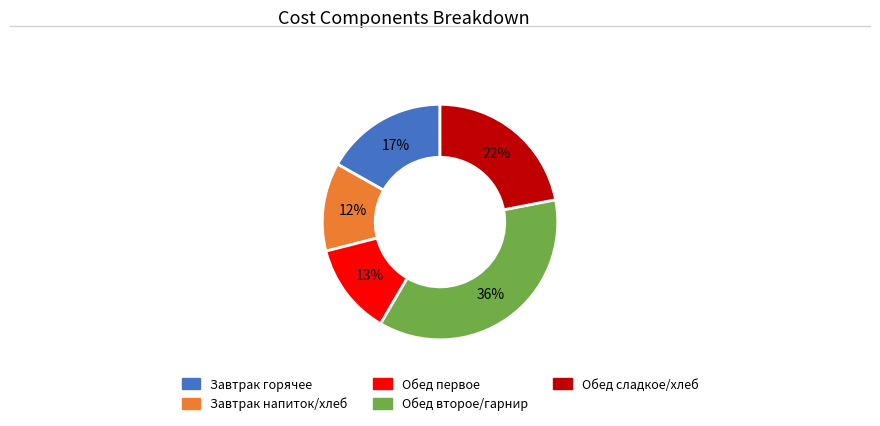

Does any single category account for the majority?

No